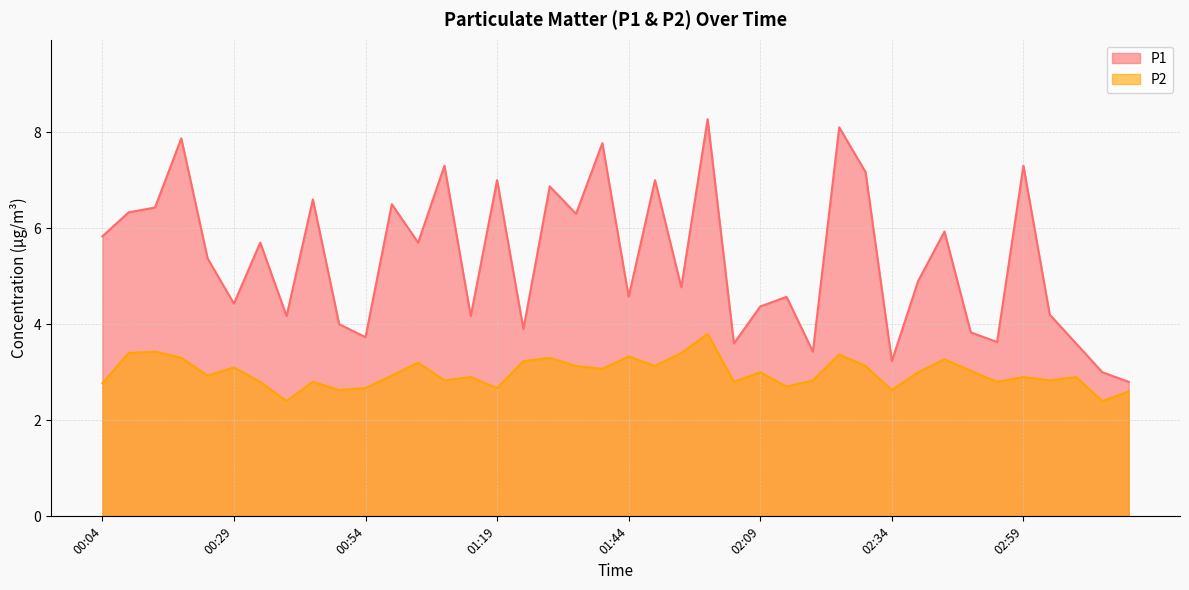

What is the label of the 18th point from the left?

01:29